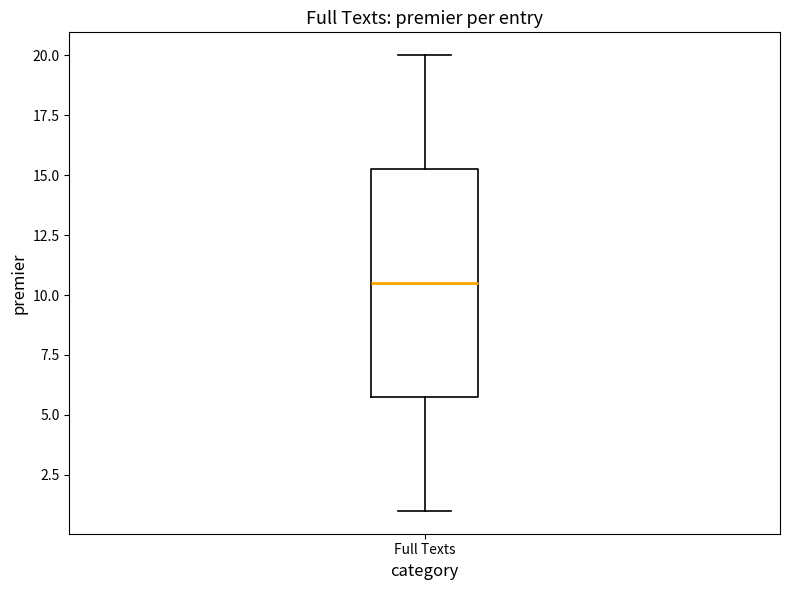

Transcribe this box plot: give where the median line is, the range the box spans, and where the two whiskers end, as read against the y-axis. The values are not printed on the chart, so give them approximately, as read against the axis.

median 10.5, box 6.0 to 15.5, whiskers 1.0 to 20.0